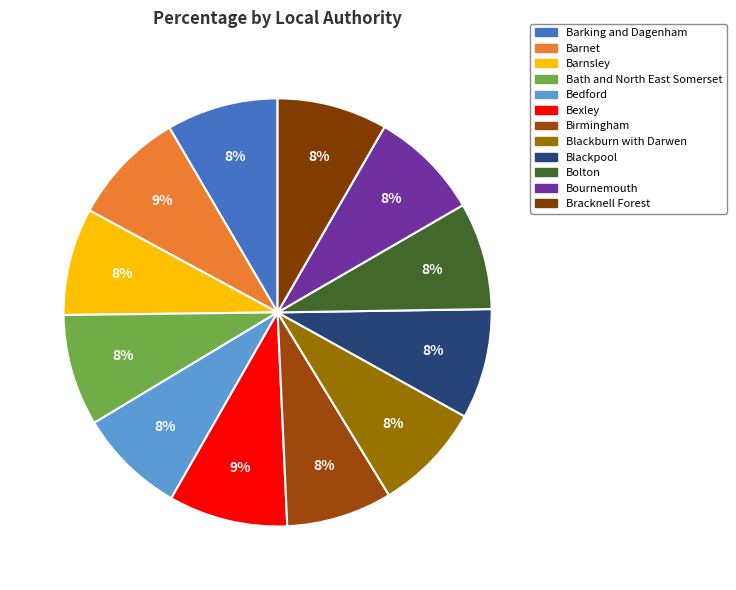

How much of the chart is everything except Bath and North East Somerset?

91.6%